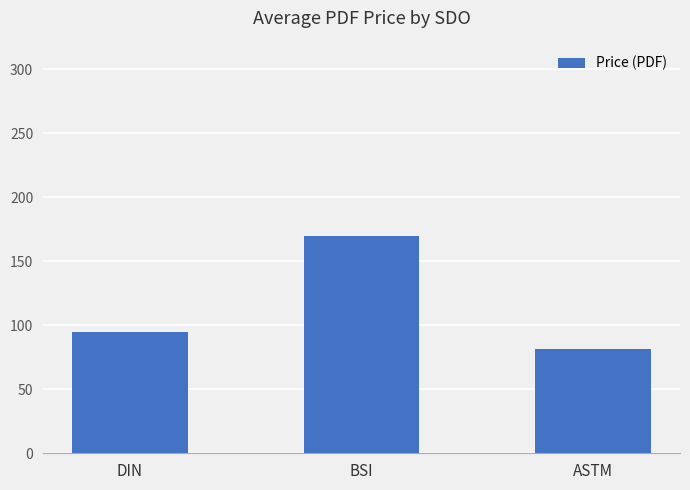

Where is the data nearest to the value 125?

DIN